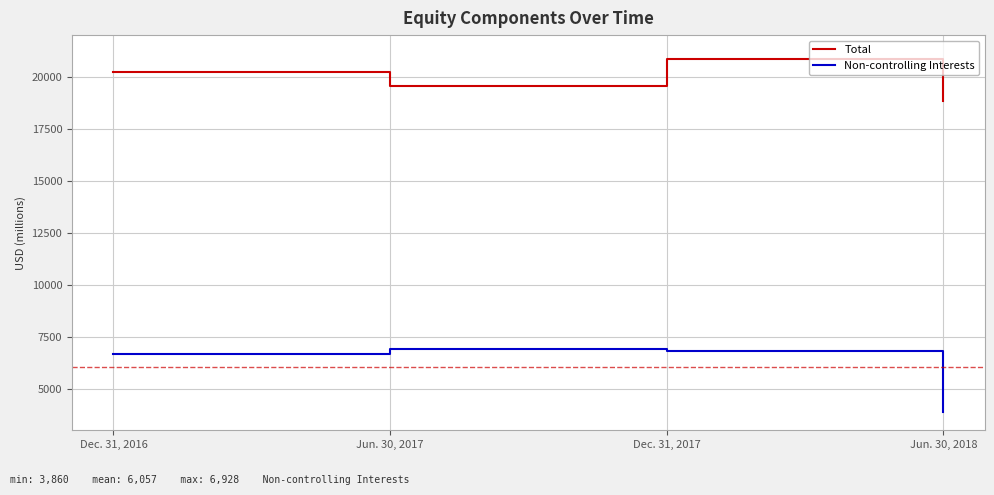

What is the total value across all series at Dec. 31, 2017?

27623